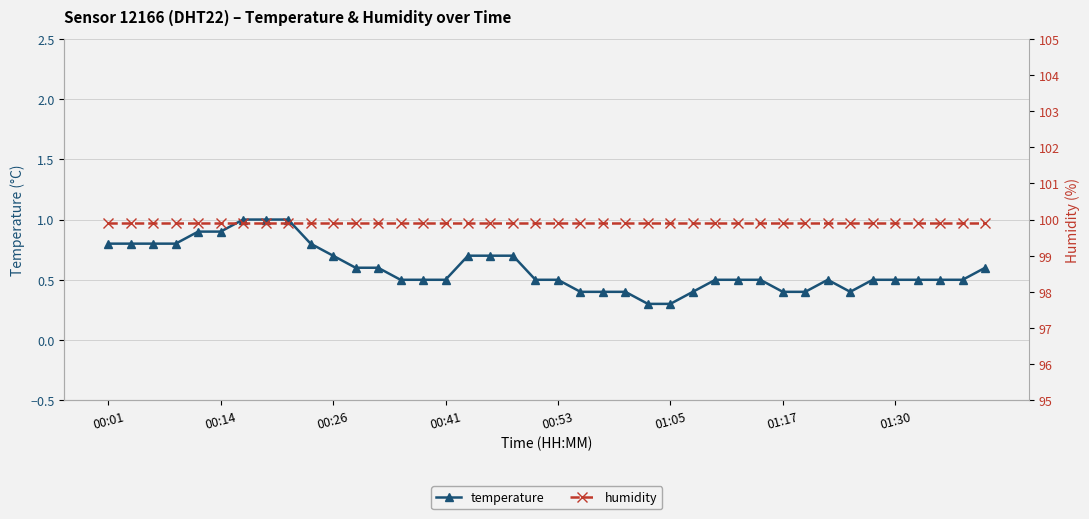

What is the highest value of the temperature series?

1.0